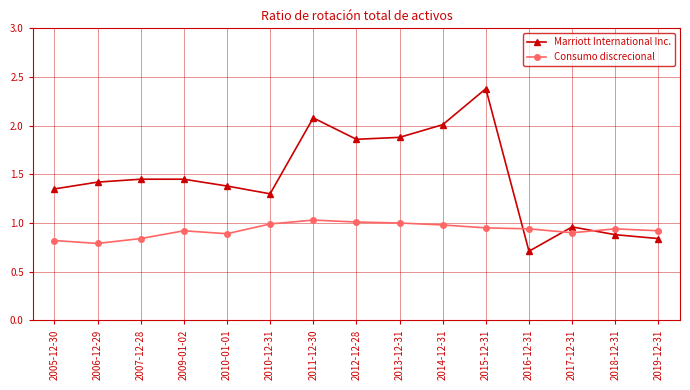

The Marriott International Inc. series shows 1.4 at 2010-01-01. True or false?

True